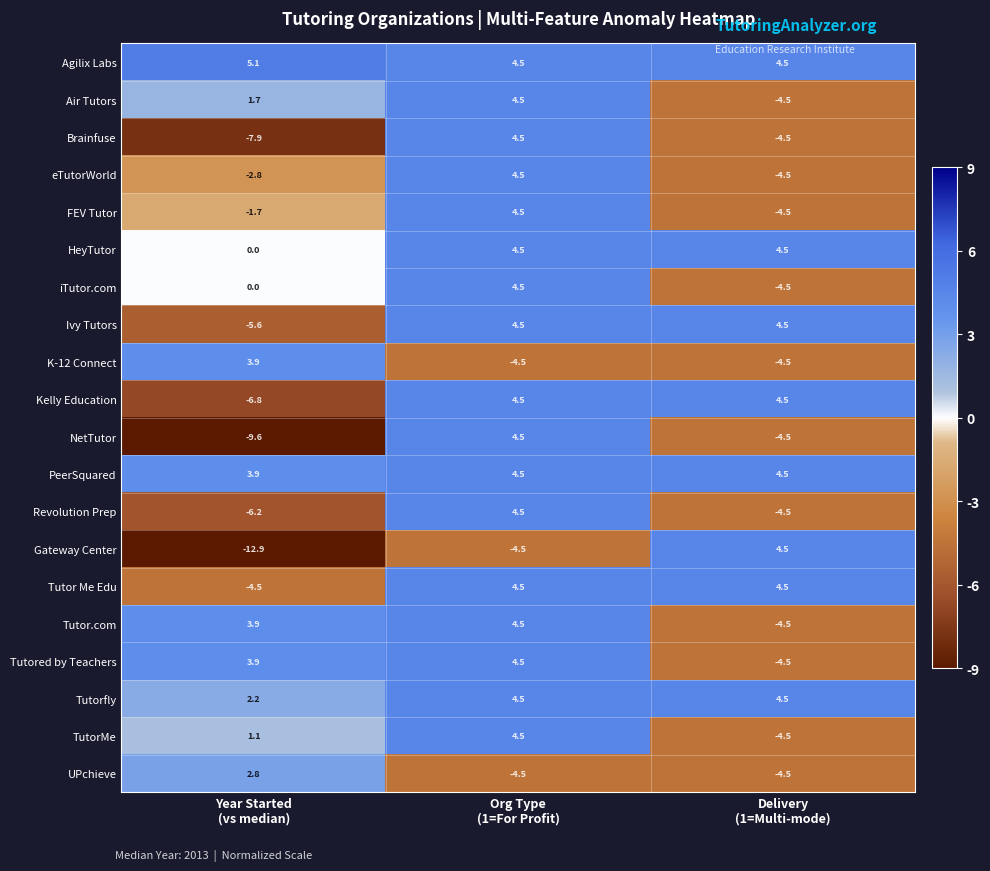

What is the minimum value for NetTutor?

-9.6